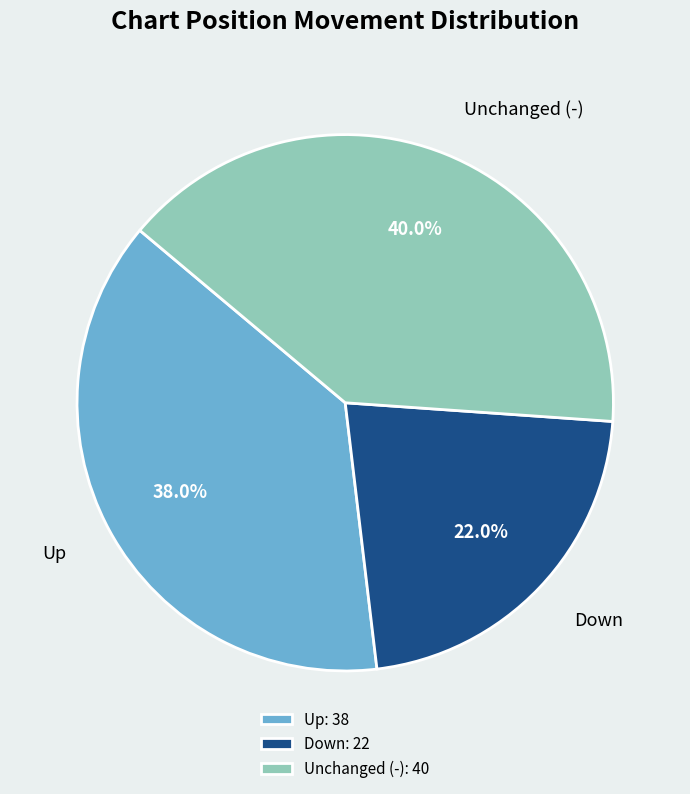

How many slices are in this pie chart?

3